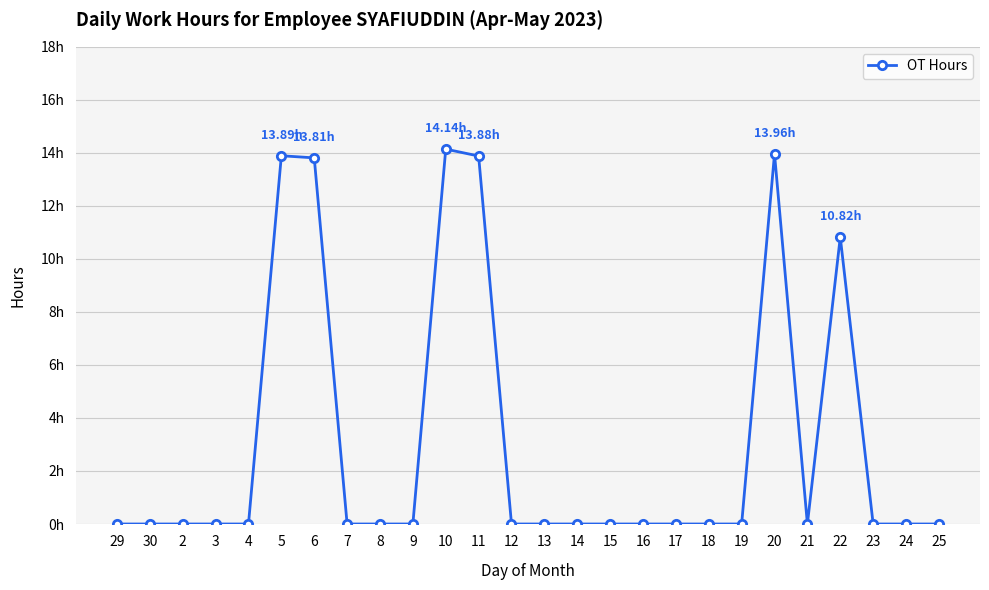

Is this an area chart (filled region under the line)?

No